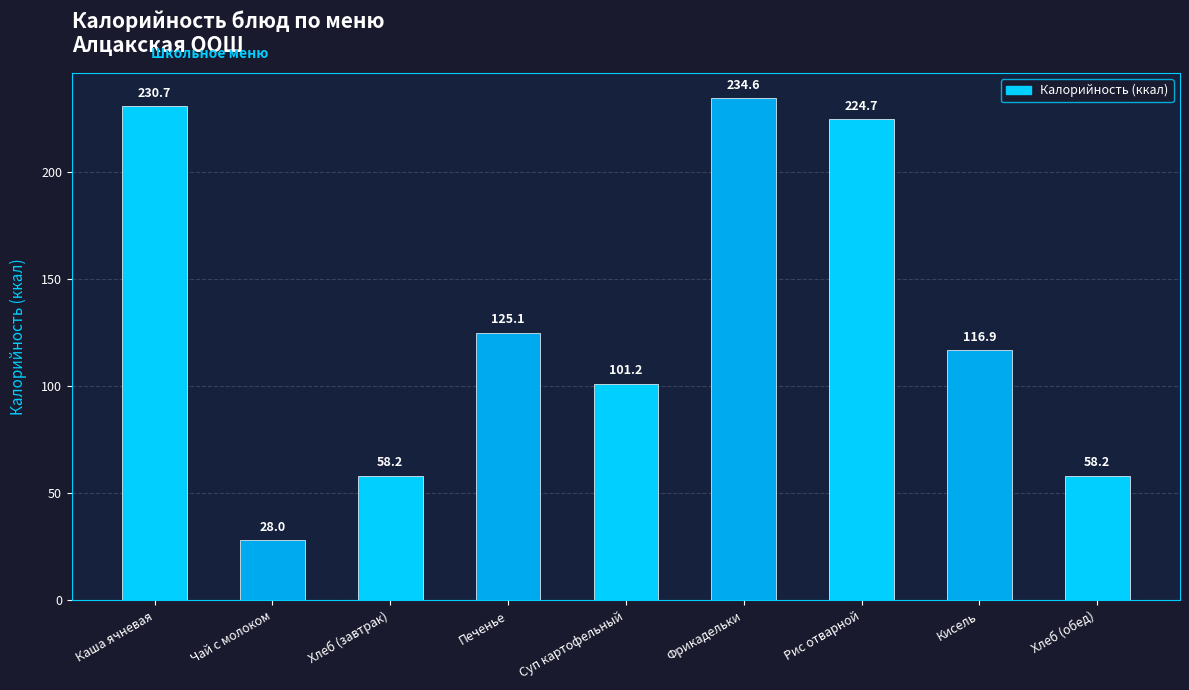

At which label is the value closest to 131?

Печенье